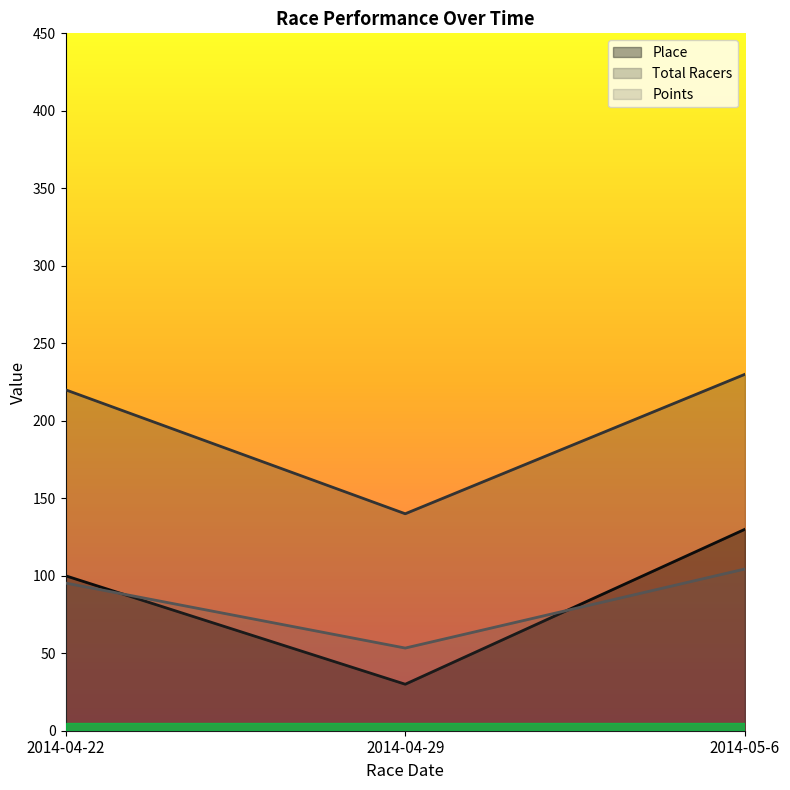

Between 2014-04-22 and 2014-05-6, which series saw the biggest shift?

Place